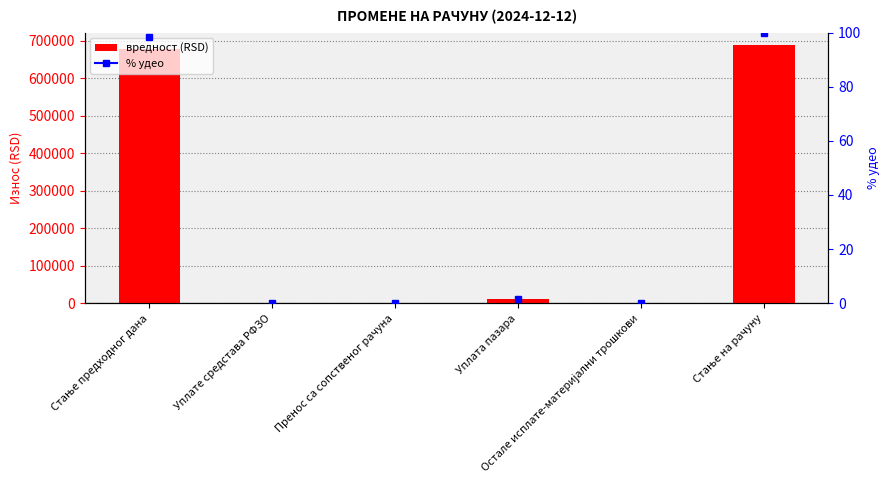

Reading right to left, what are all the values shown in this chart?

Стање на рачуну=687750.5	Остале исплате-материјални трошкови=0.0	Уплата пазара=10559.0	Пренос са сопственог рачуна=0.0	Уплате средстава РФЗО=0.0	Стање предходног дана=677191.5